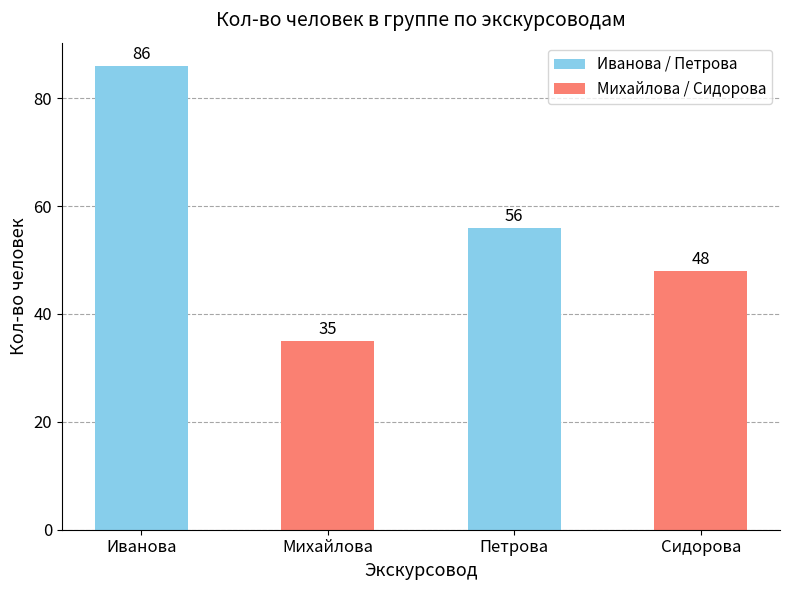

Reading left to right, what are all the values shown in this chart?

Иванова=86	Михайлова=35	Петрова=56	Сидорова=48